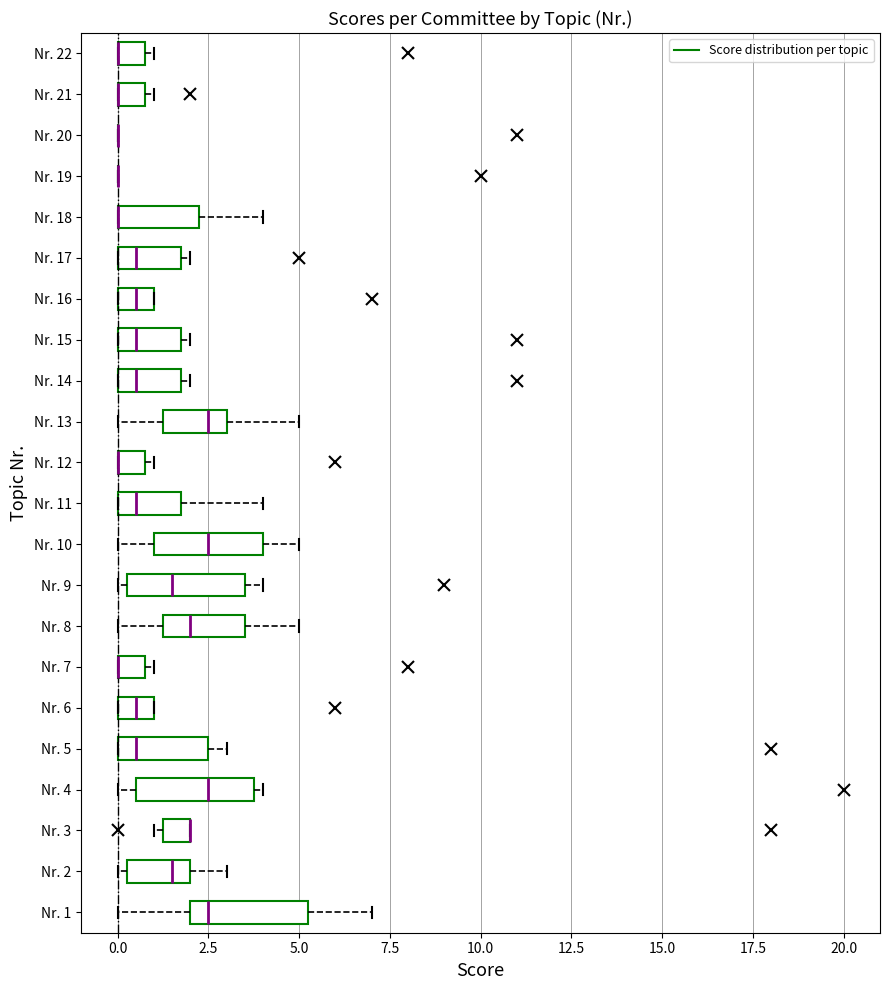

Reading bottom to top, transcribe this box plot: for each box, give where its median line is, the range the box spans, and where its two whiskers end, as read against the x-axis. The values are not printed on the chart, so give them approximately, as read against the axis.

Nr. 1: median 2.5, box 2.0 to 5.5, whiskers 0.0 to 7.0
Nr. 2: median 1.5, box 0.5 to 2.0, whiskers 0.0 to 3.0
Nr. 3: median 2.0 (drawn on the box's right edge), box 1.5 to 2.0, whiskers 1.0 to 2.0
Nr. 4: median 2.5, box 0.5 to 4.0, whiskers 0.0 to 4.0 (just right of the box's right edge)
Nr. 5: median 0.5, box 0.0 to 2.5, whiskers 0.0 to 3.0
Nr. 6: median 0.5, box 0.0 to 1.0, whiskers 0.0 to 1.0
Nr. 7: median 0.0 (drawn on the box's left edge), box 0.0 to 1.0, whiskers 0.0 to 1.0 (just right of the box's right edge)
Nr. 8: median 2.0, box 1.5 to 3.5, whiskers 0.0 to 5.0
Nr. 9: median 1.5, box 0.5 to 3.5, whiskers 0.0 to 4.0
Nr. 10: median 2.5, box 1.0 to 4.0, whiskers 0.0 to 5.0
Nr. 11: median 0.5, box 0.0 to 2.0, whiskers 0.0 to 4.0
Nr. 12: median 0.0 (drawn on the box's left edge), box 0.0 to 1.0, whiskers 0.0 to 1.0 (just right of the box's right edge)
Nr. 13: median 2.5, box 1.5 to 3.0, whiskers 0.0 to 5.0
Nr. 14: median 0.5, box 0.0 to 2.0, whiskers 0.0 to 2.0 (just right of the box's right edge)
Nr. 15: median 0.5, box 0.0 to 2.0, whiskers 0.0 to 2.0 (just right of the box's right edge)
Nr. 16: median 0.5, box 0.0 to 1.0, whiskers 0.0 to 1.0
Nr. 17: median 0.5, box 0.0 to 2.0, whiskers 0.0 to 2.0 (just right of the box's right edge)
Nr. 18: median 0.0 (drawn on the box's left edge), box 0.0 to 2.5, whiskers 0.0 to 4.0
Nr. 19: box collapsed to a line at 0.0, whiskers 0.0 to 0.0
Nr. 20: box collapsed to a line at 0.0, whiskers 0.0 to 0.0
Nr. 21: median 0.0 (drawn on the box's left edge), box 0.0 to 1.0, whiskers 0.0 to 1.0 (just right of the box's right edge)
Nr. 22: median 0.0 (drawn on the box's left edge), box 0.0 to 1.0, whiskers 0.0 to 1.0 (just right of the box's right edge)